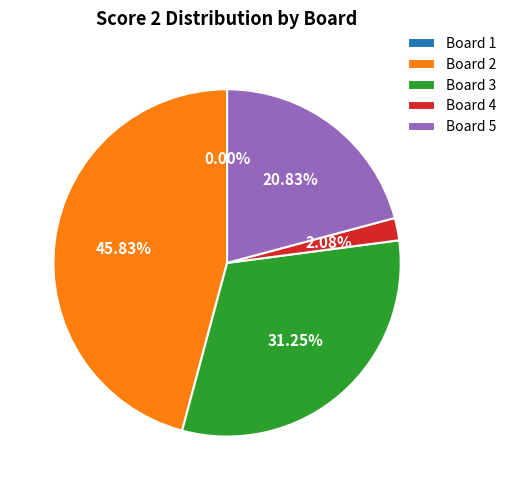

To the nearest percent, what is the difference between the Board 5 and Board 2 slice percentages?

25%